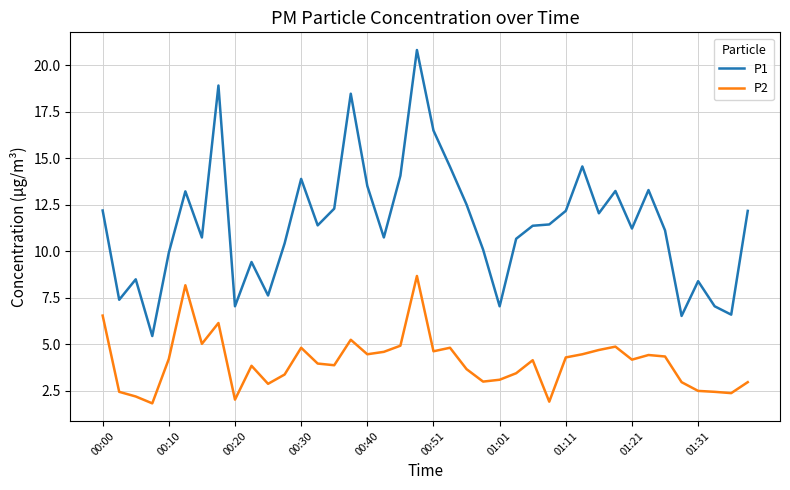

Rank the series by their average value, from lowest to highest.

P2, P1